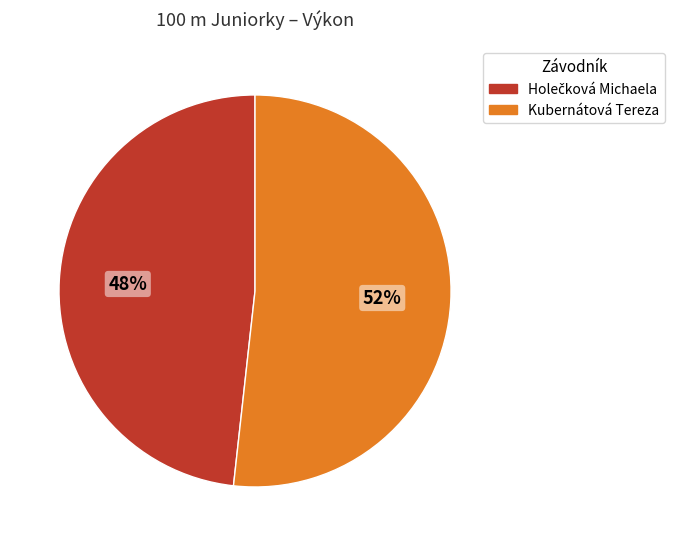

To the nearest percent, what is the average slice percentage?

50%